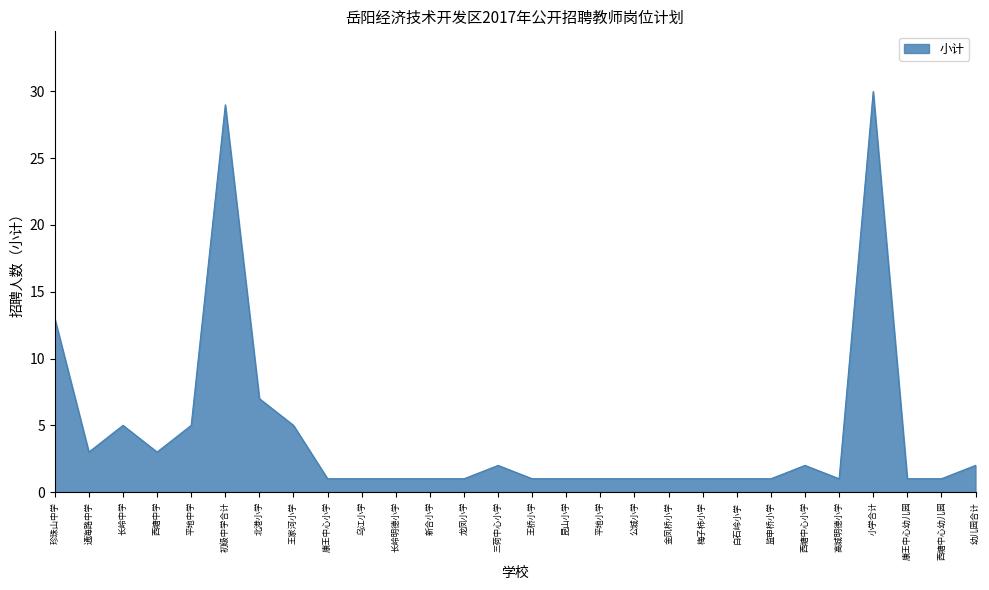

What is the smallest value displayed?

1